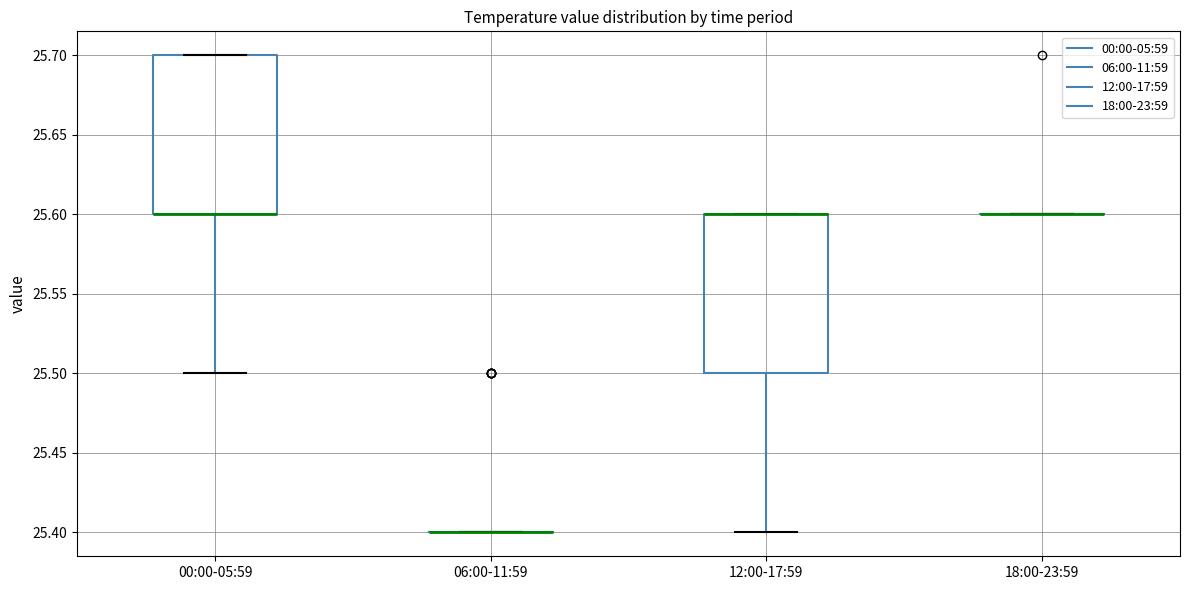

Reading left to right, read every box against the y-axis: the position of its median line, the range the box covers, and the ends of its whiskers. The values are not printed on the chart, so give them approximately, as read against the axis.

00:00-05:59: median 25.6 (drawn on the box's lower edge), box 25.6 to 25.7, whiskers 25.5 to 25.7
06:00-11:59: box collapsed to a line at 25.4, whiskers 25.4 to 25.4
12:00-17:59: median 25.6 (drawn on the box's upper edge), box 25.5 to 25.6, whiskers 25.4 to 25.6
18:00-23:59: box collapsed to a line at 25.6, whiskers 25.6 to 25.6